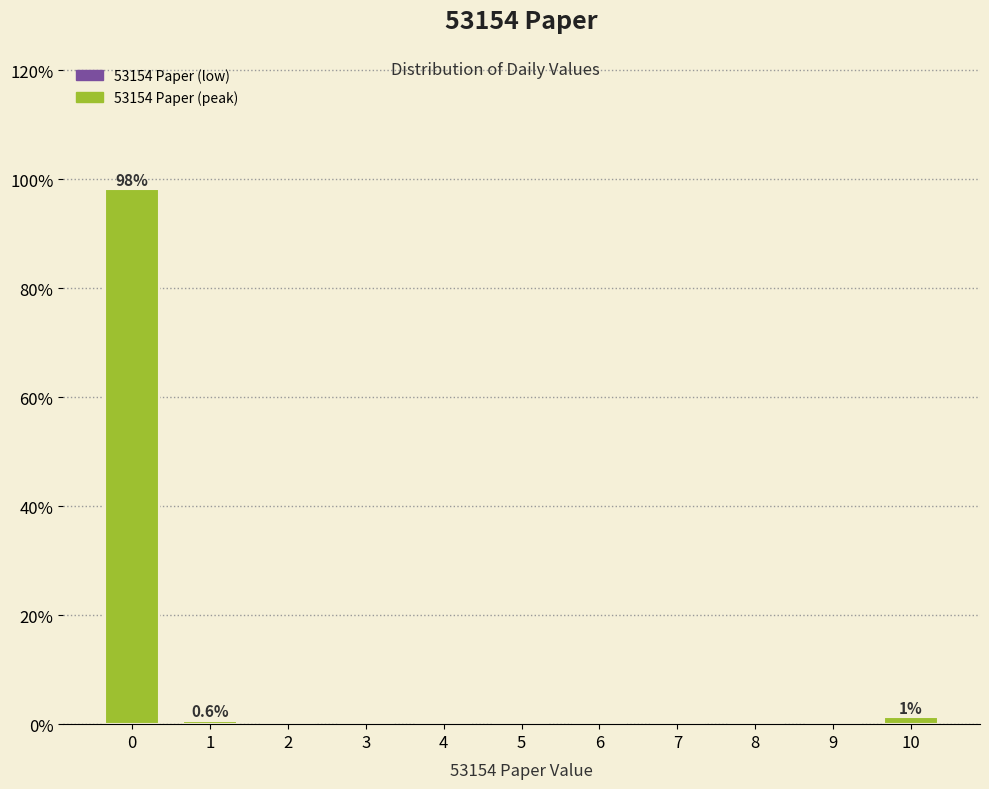

What is the greatest value displayed?

98.1